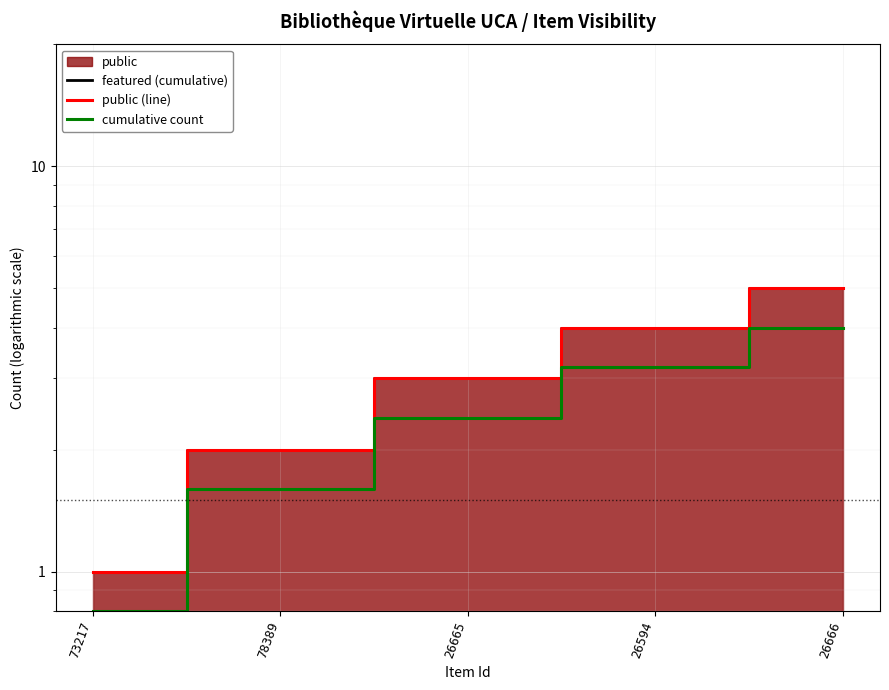

Rank the series by their maximum value, from highest to lowest.

featured (cumulative), public (line), cumulative count